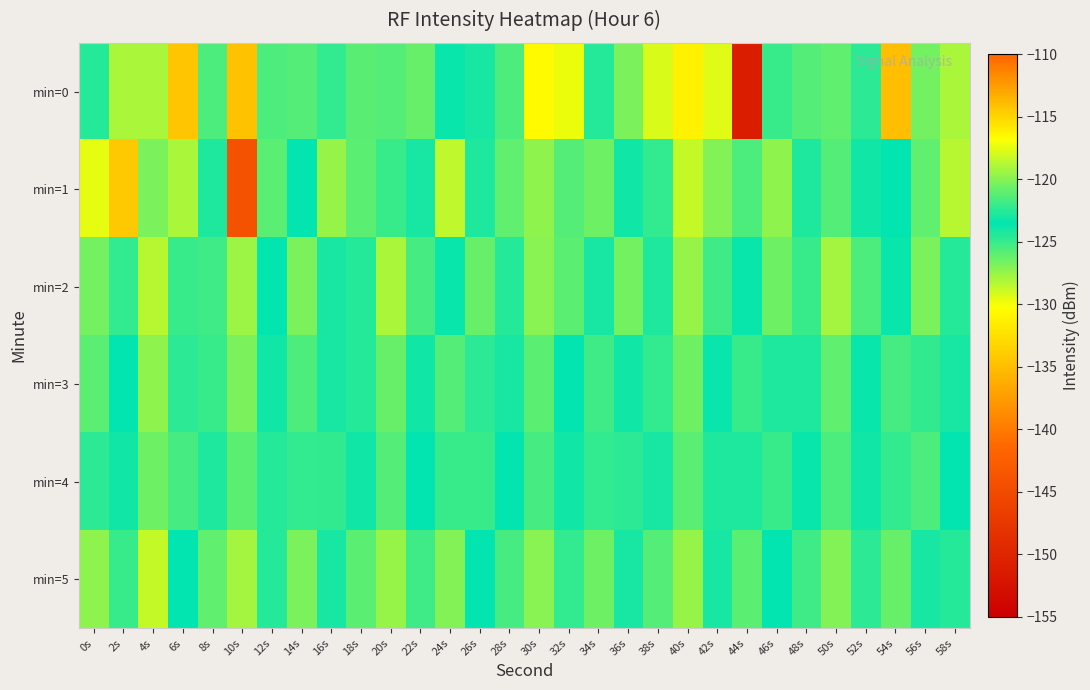

Between 26s and 48s, which is larger?

26s